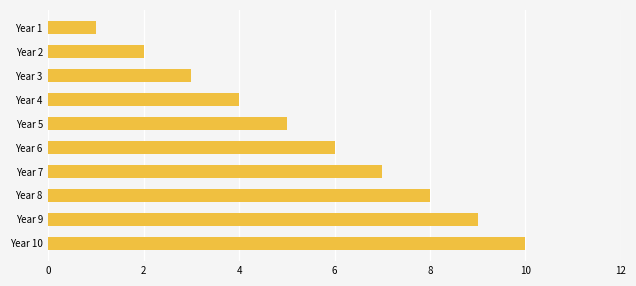

Rank the categories by value from highest to lowest.

Year 10, Year 9, Year 8, Year 7, Year 6, Year 5, Year 4, Year 3, Year 2, Year 1